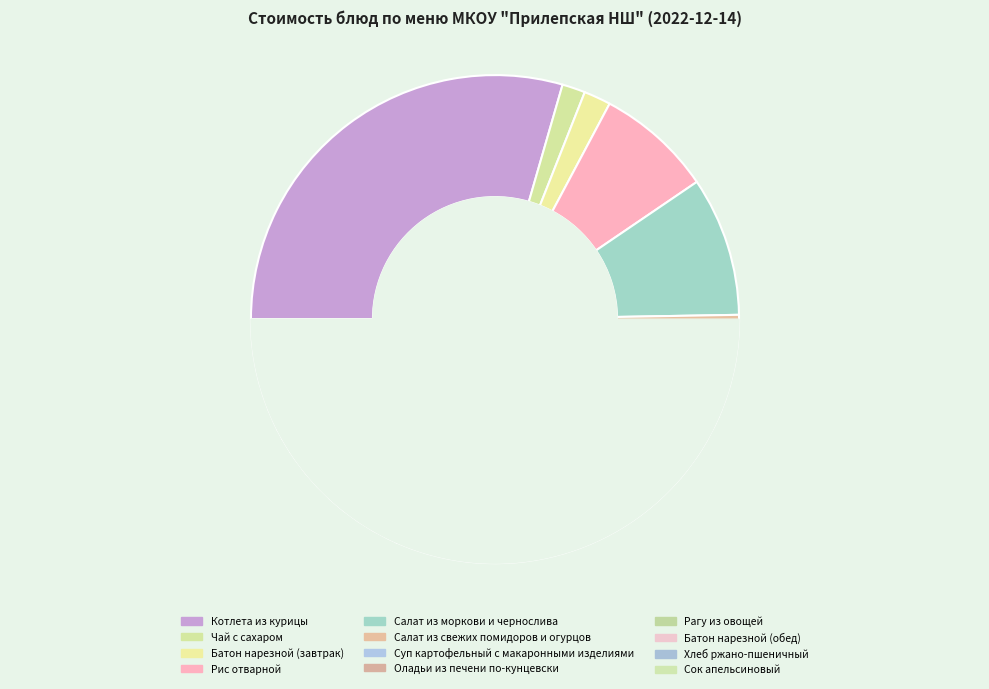

Do Батон нарезной (завтрак) and Салат из свежих помидоров и огурцов together represent more than half of the pie?

No